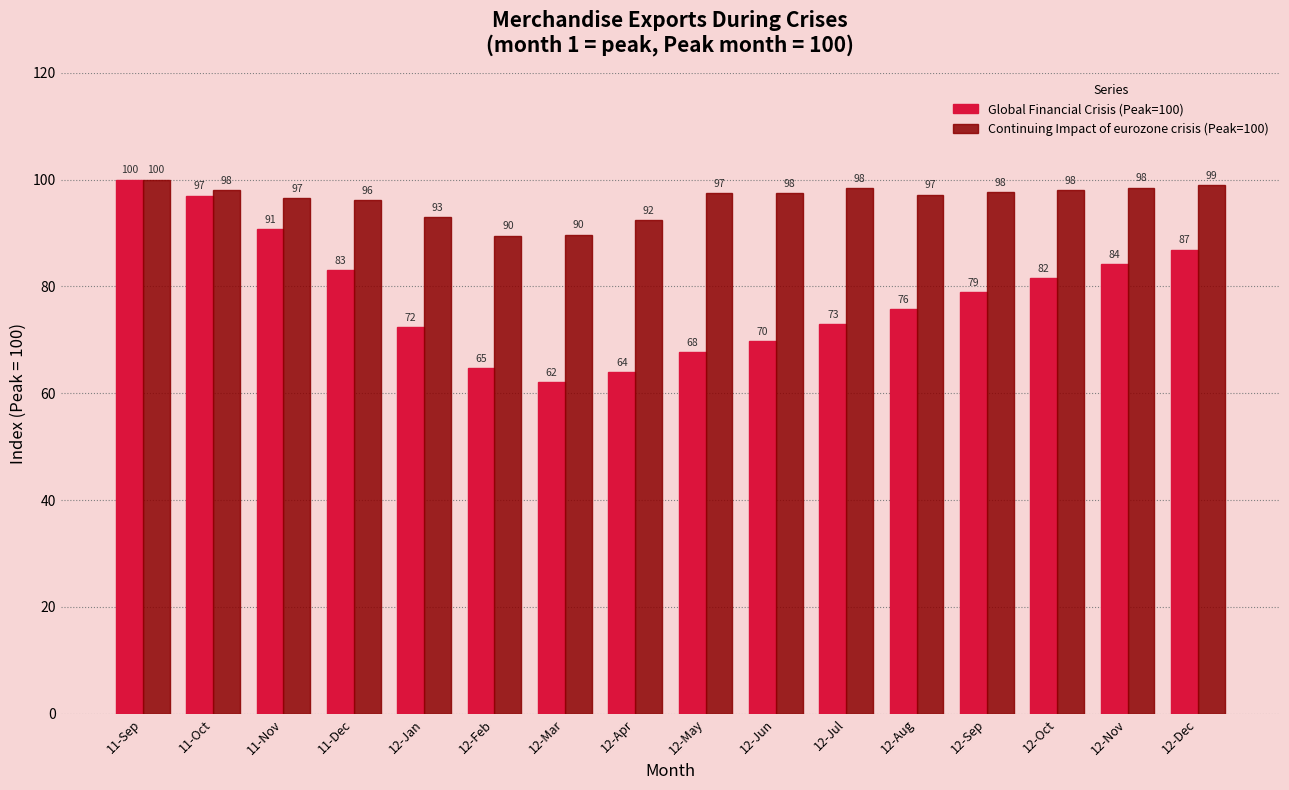

Read the Global Financial Crisis (Peak=100) value at 12-Aug.

75.7